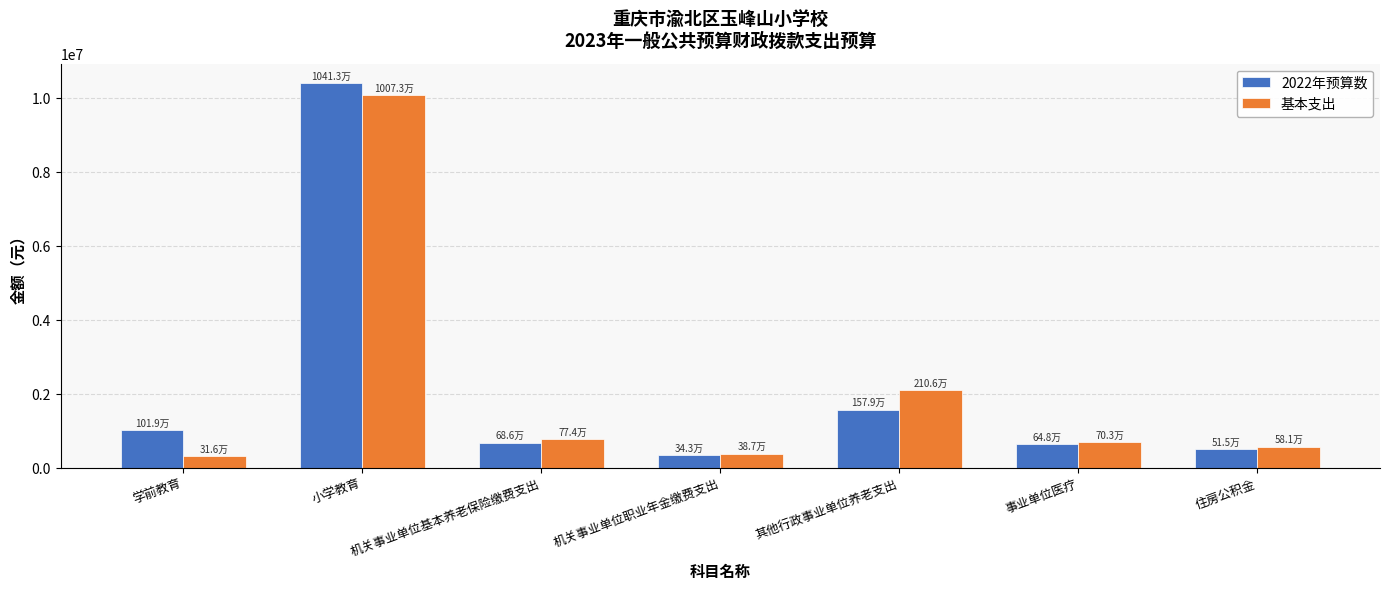

The 基本支出 series shows 580788.0 at 住房公积金. True or false?

True